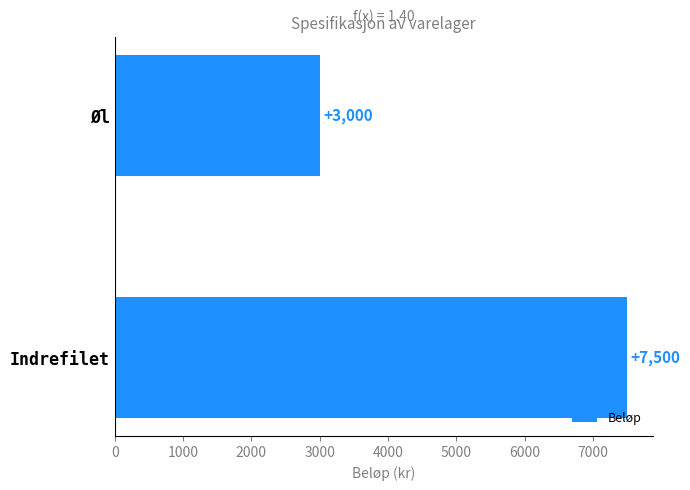

What is the difference between the values at Øl and Indrefilet?

4500